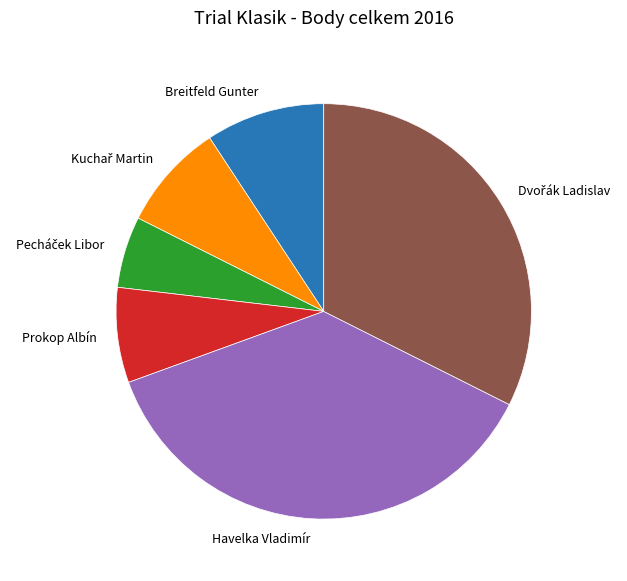

Is there a majority slice in this chart?

No